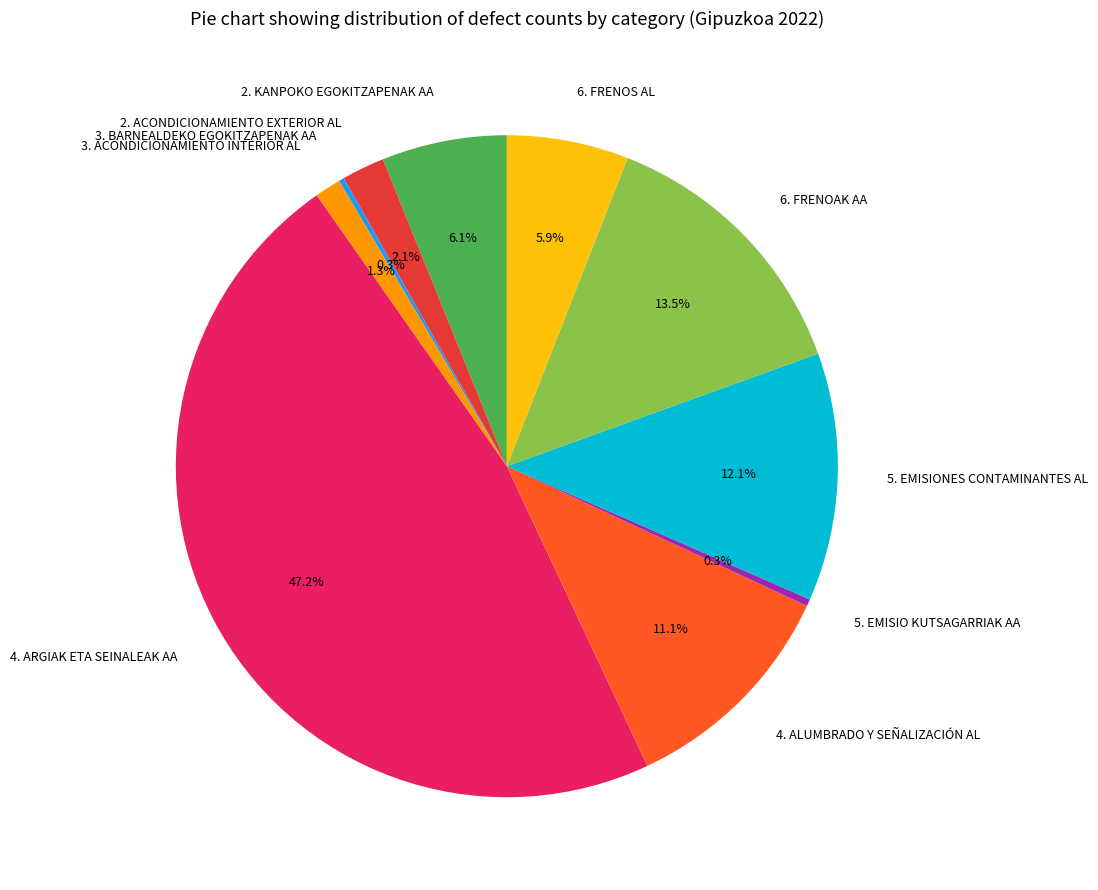

What portion of the pie excludes 6. FRENOS AL?

94.1%